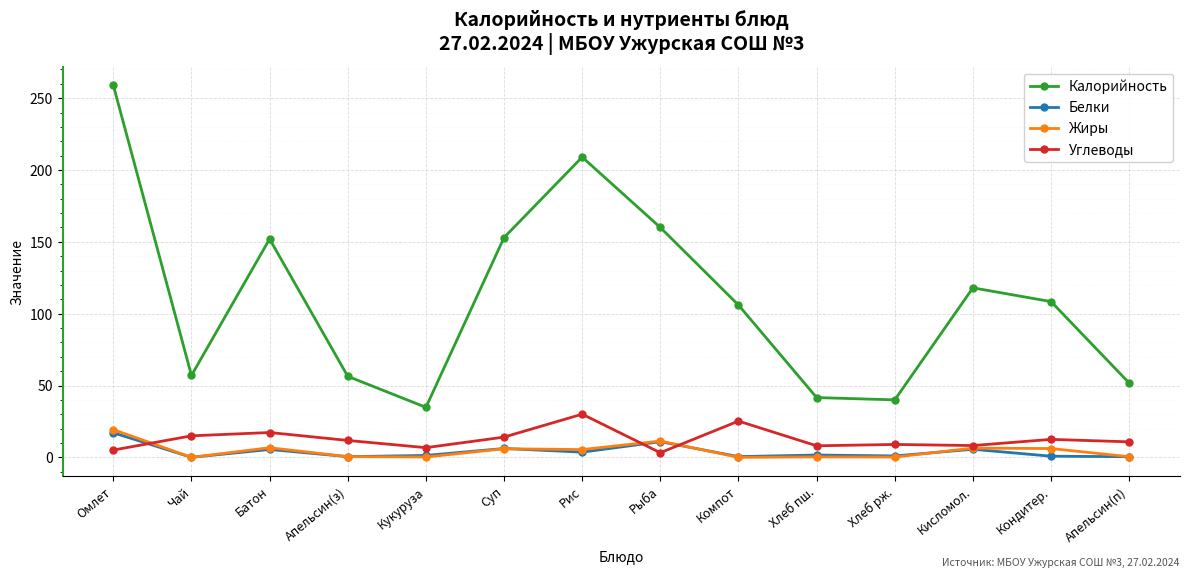

The Углеводы series shows 8.0 at Хлеб пш.. True or false?

True